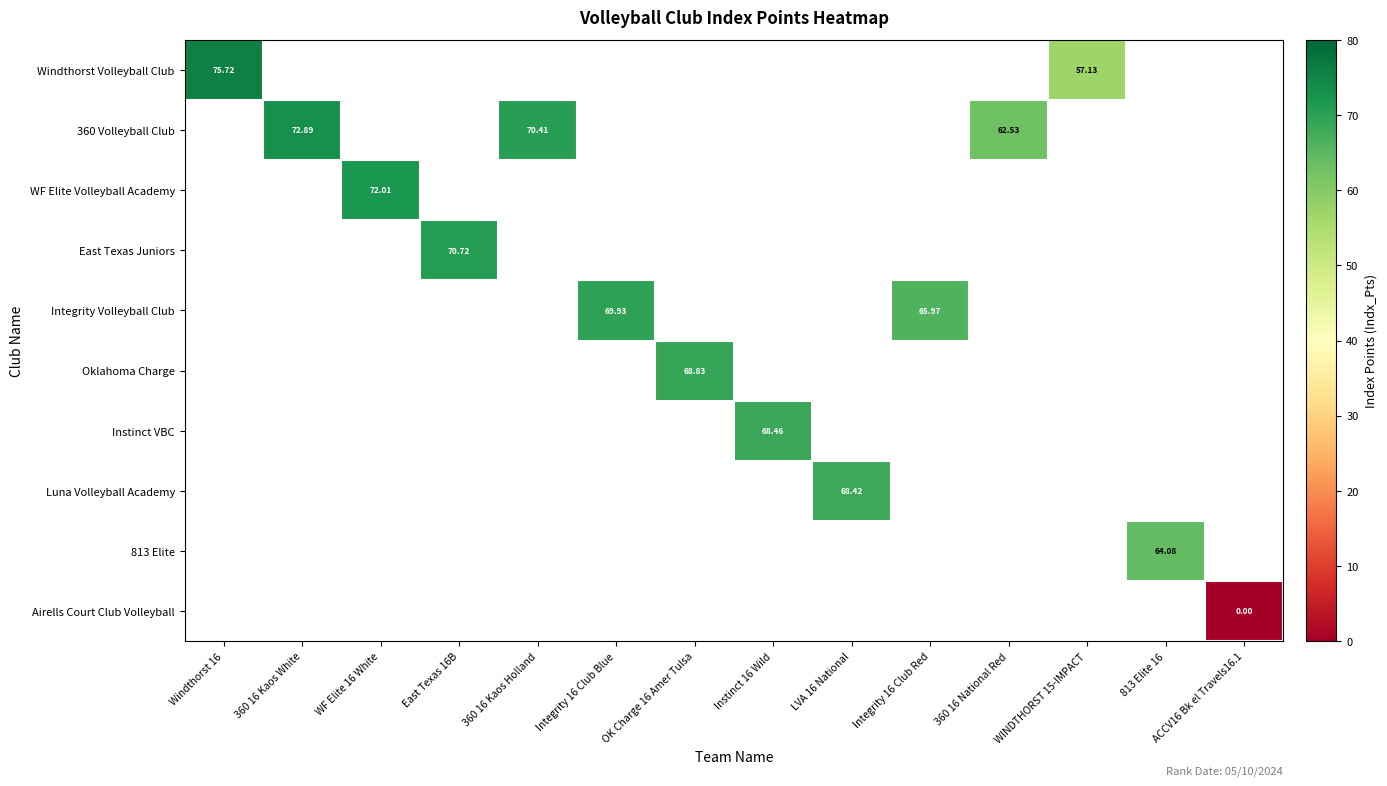

What is the maximum value shown in the chart?

75.7